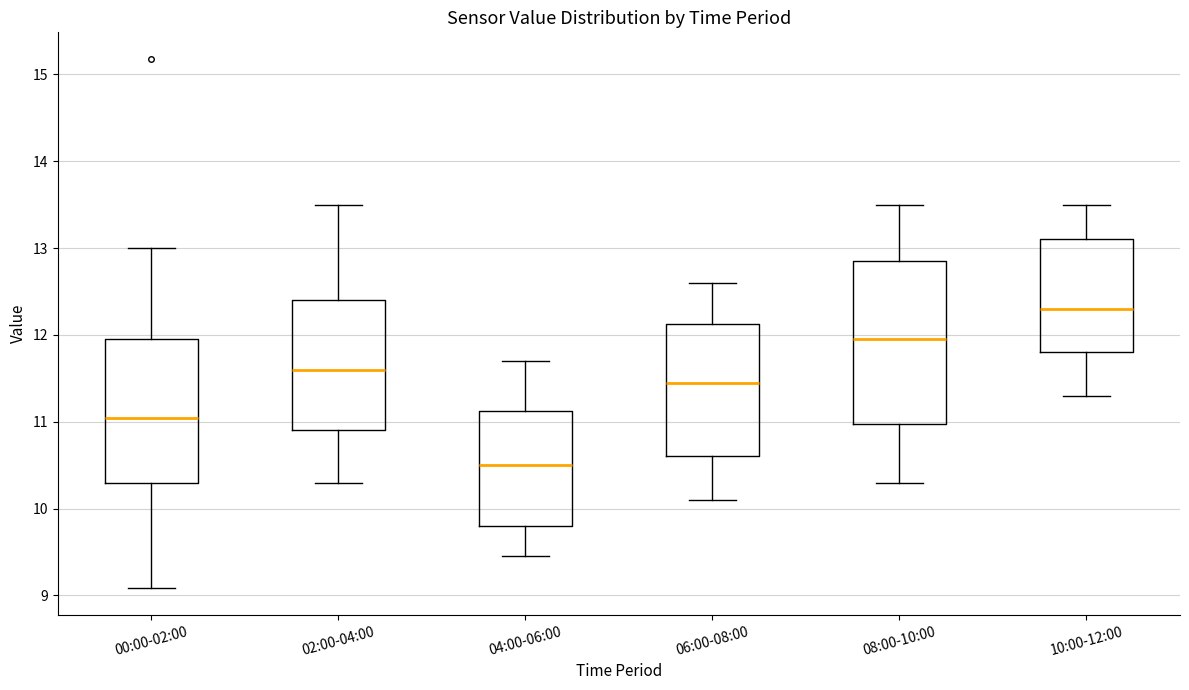

Which box's median line is the lowest?

04:00-06:00